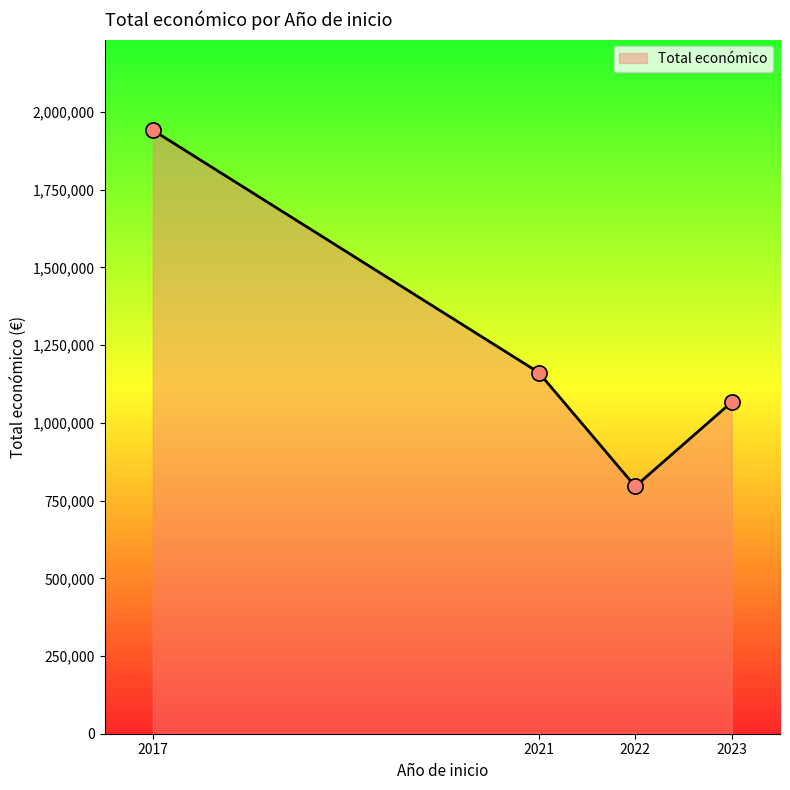

What is the ratio of the value at 2017 to the value at 2021?

1.7